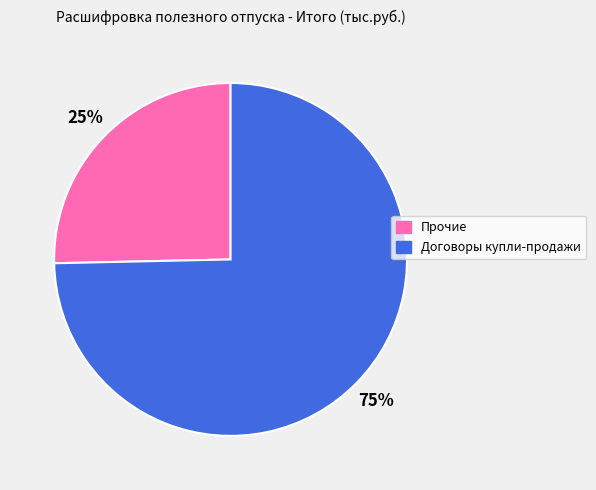

Rank the categories by value from highest to lowest.

Договоры купли-продажи, Прочие